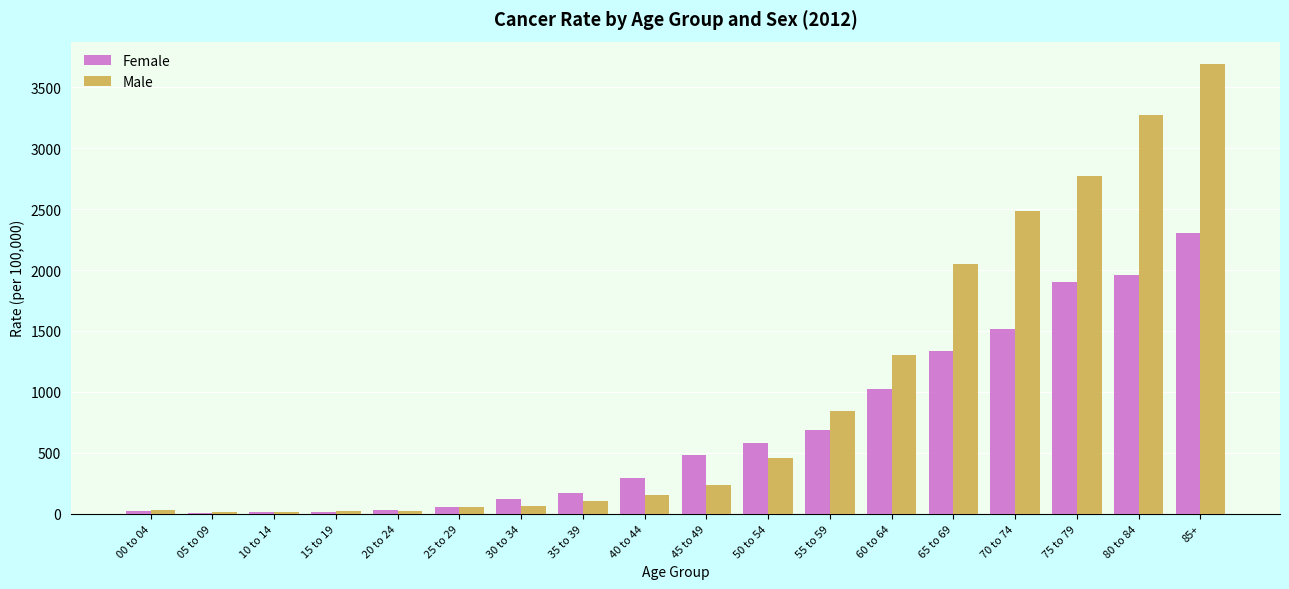

Count the number of categories in the chart.

18